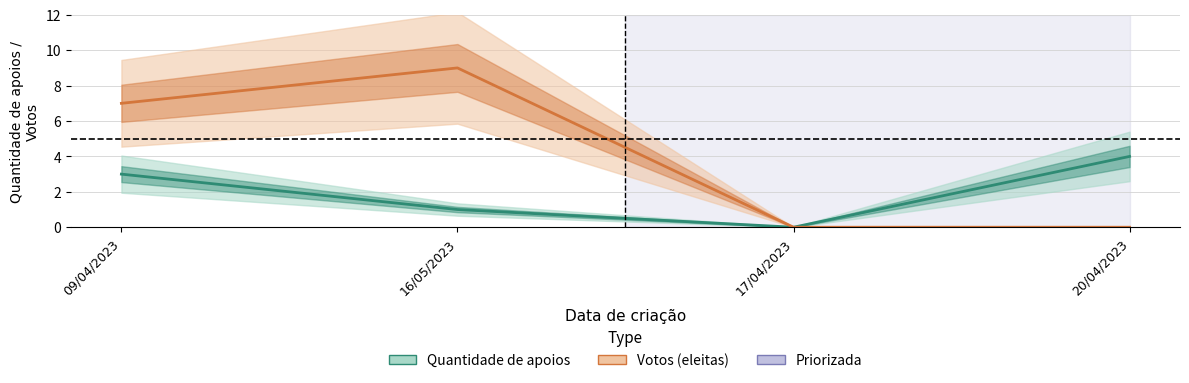

At which label is Votos closest to 4?

09/04/2023